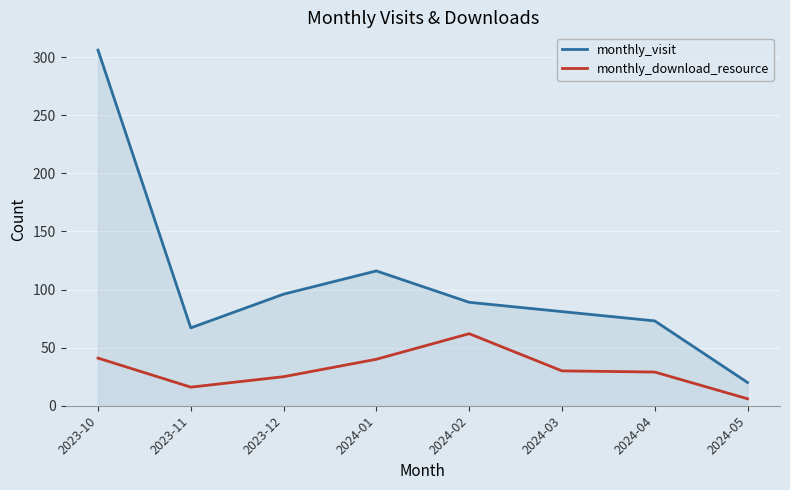

At how many categories does at least one series exceed 160?

1